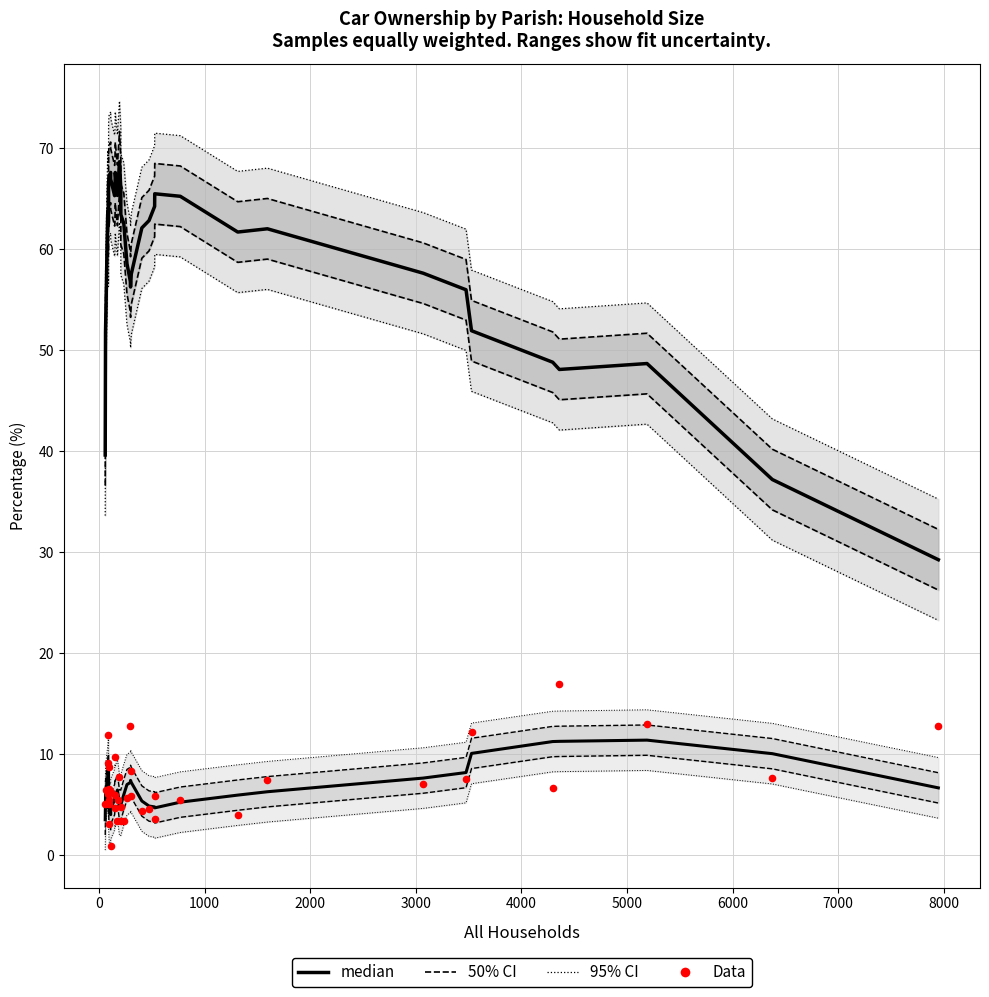

What is the total value across all series at 87?

66.7